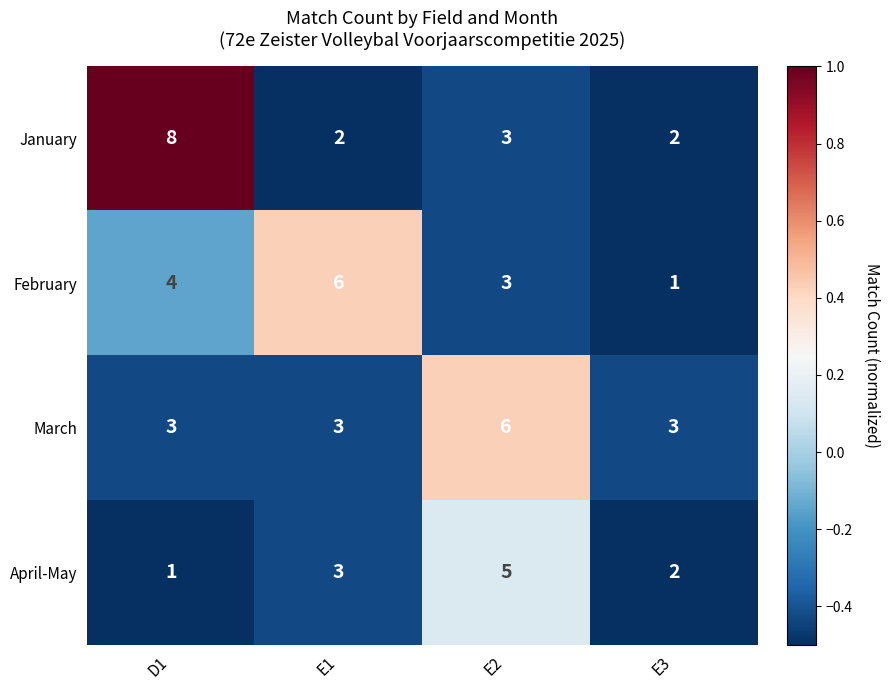

Reading left to right, list all the values displayed in this chart.

January: 8	2	3	2
February: 4	6	3	1
March: 3	3	6	3
April-May: 1	3	5	2